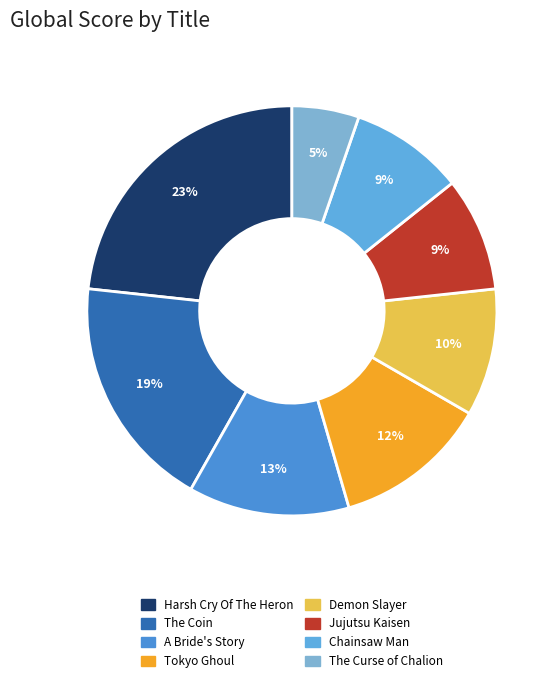

To the nearest percent, what percentage of the pie is A Bride's Story?

13%